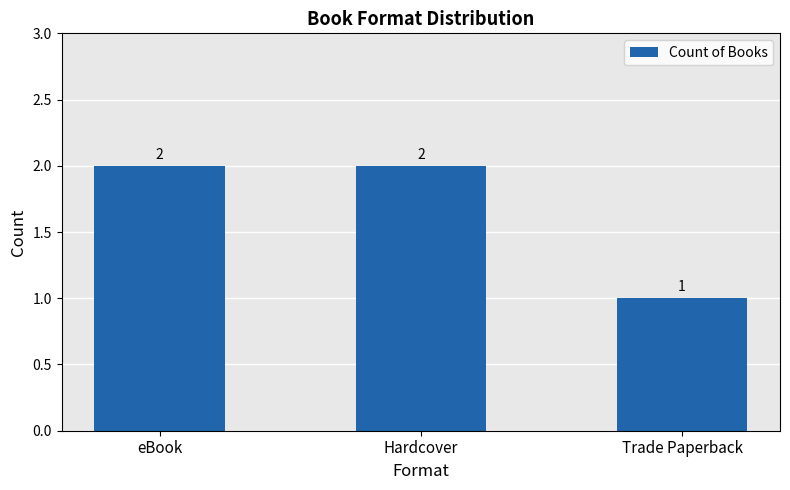

True or false: the data shows 1 at eBook.

False